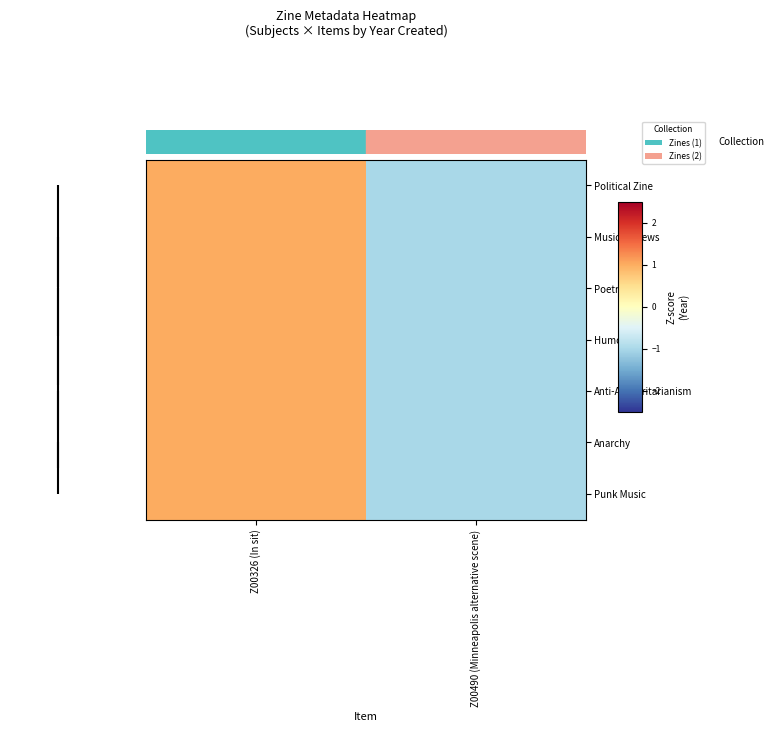

What is the smallest value displayed?

-1